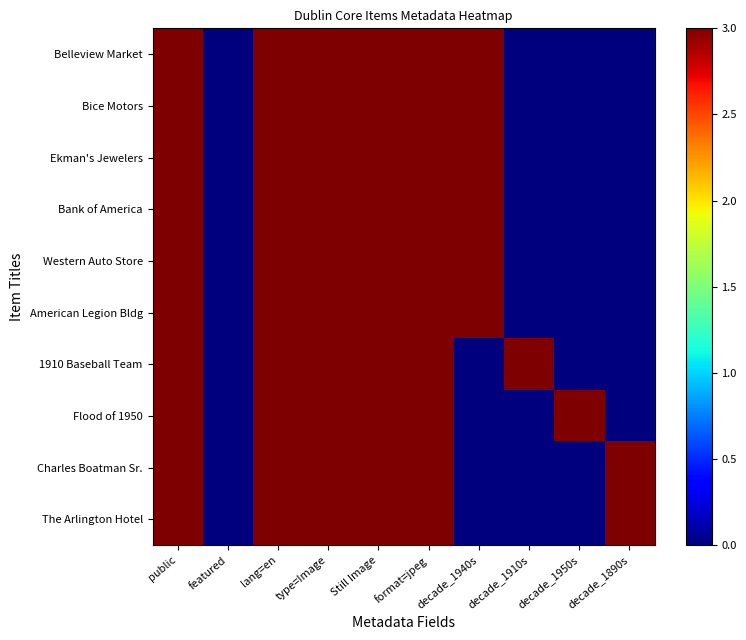

Which label corresponds to the smallest value in the chart?

featured